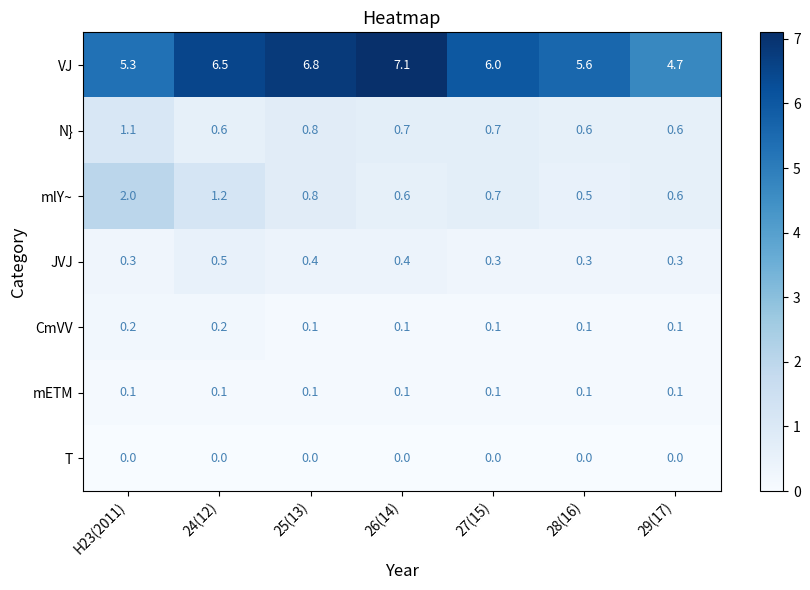

Count the number of data series in this chart.

7